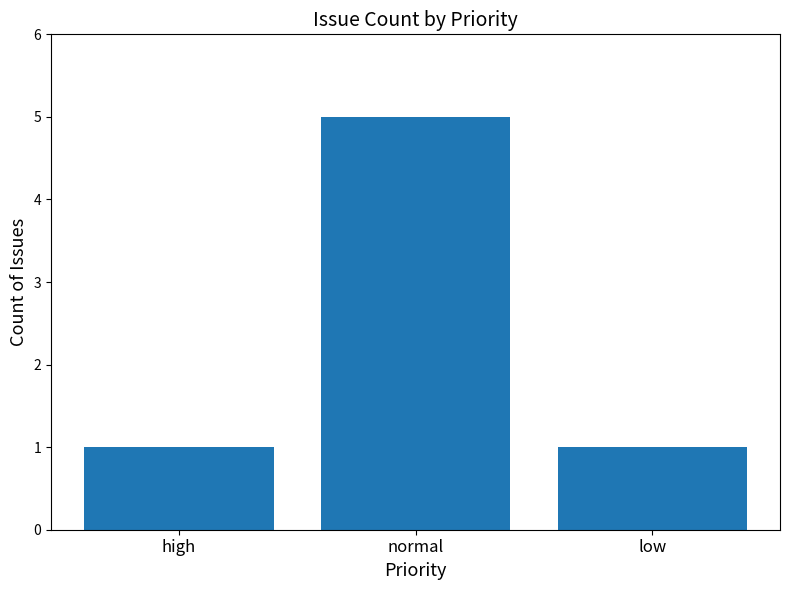

Which category has the highest value across all series?

normal